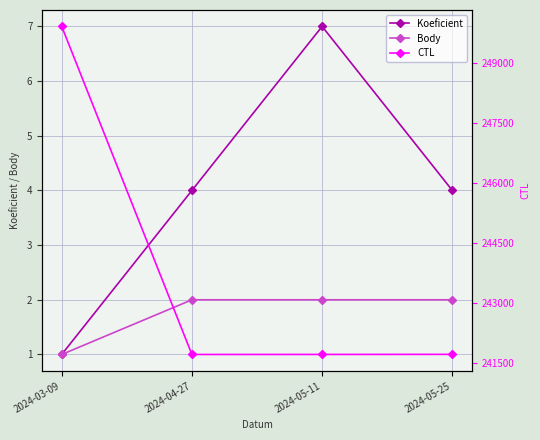

True or false: Body and Koeficient intersect in this chart.

False